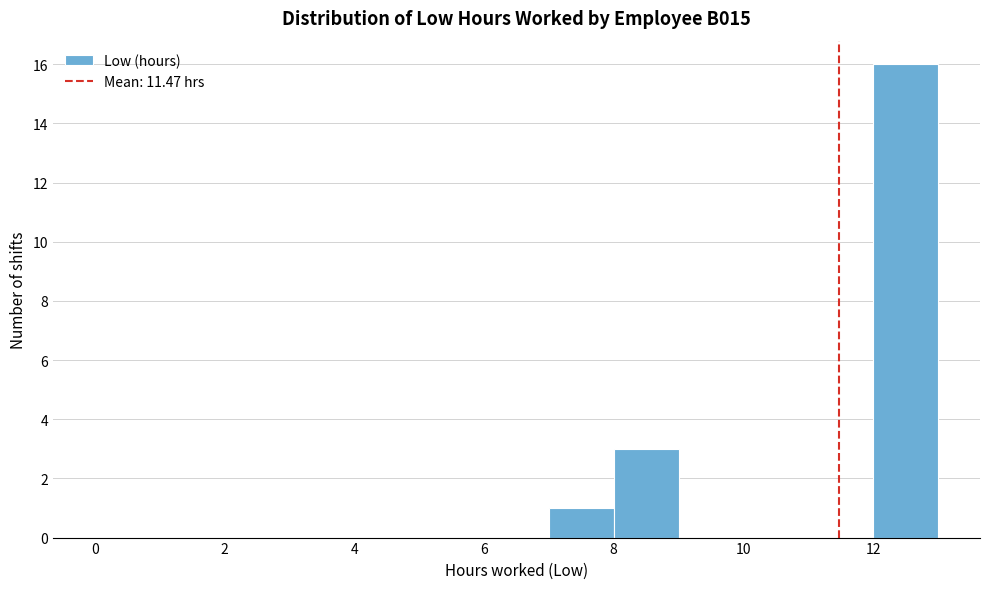

Reading left to right, transcribe this chart: for each bar, give the range it covers on the x-axis and its height. The values are not printed on the chart, so give them approximately, as read against the axis.

0 to 1: 0
1 to 2: 0
2 to 3: 0
3 to 4: 0
4 to 5: 0
5 to 6: 0
6 to 7: 0
7 to 8: 1
8 to 9: 3
9 to 10: 0
10 to 11: 0
11 to 12: 0
12 to 13: 16